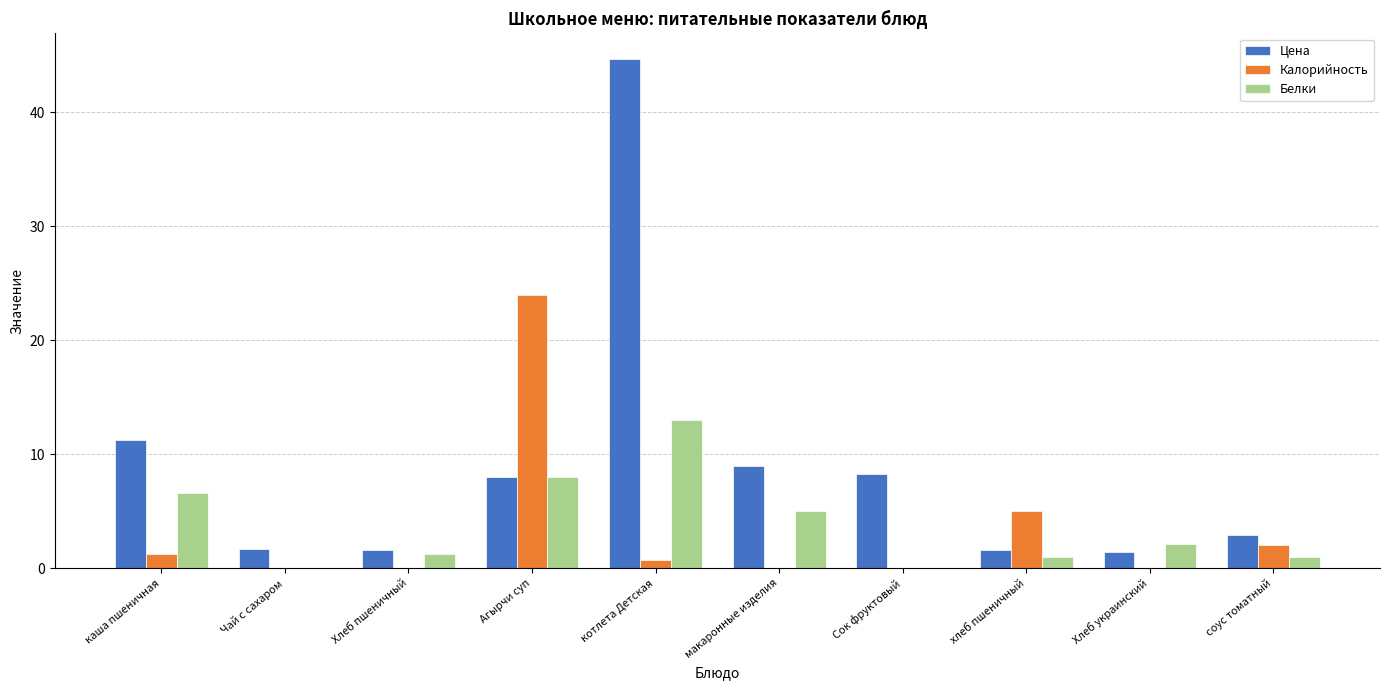

Which category has the highest value across all series?

котлета Детская